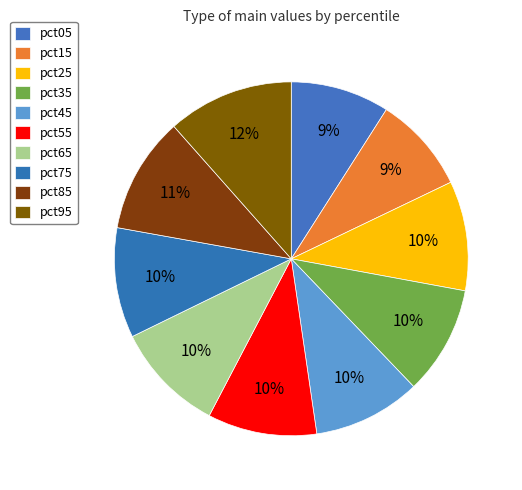

The pct95 slice represents 12% of the pie. True or false?

True